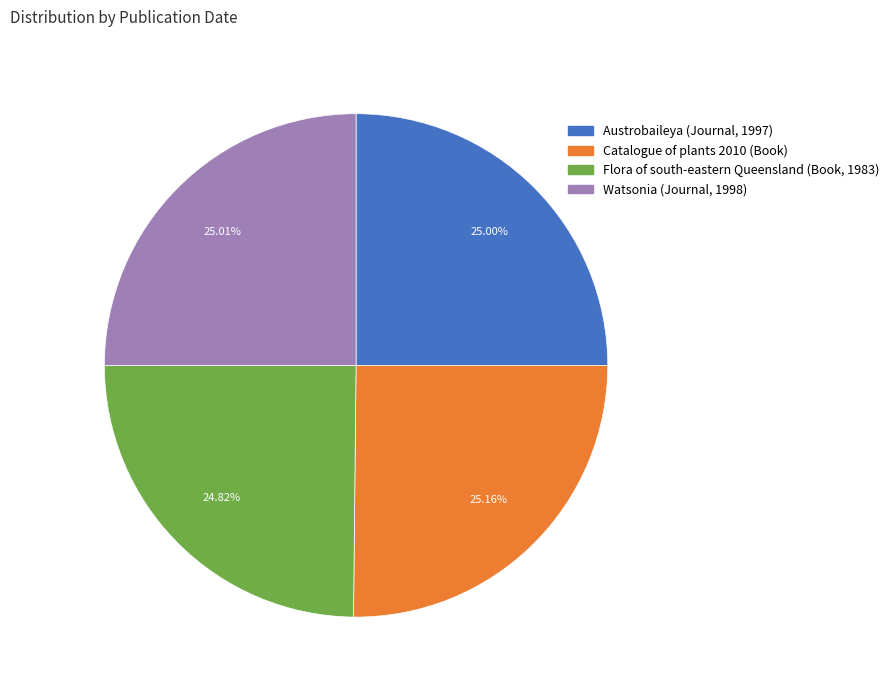

Is there a majority slice in this chart?

No